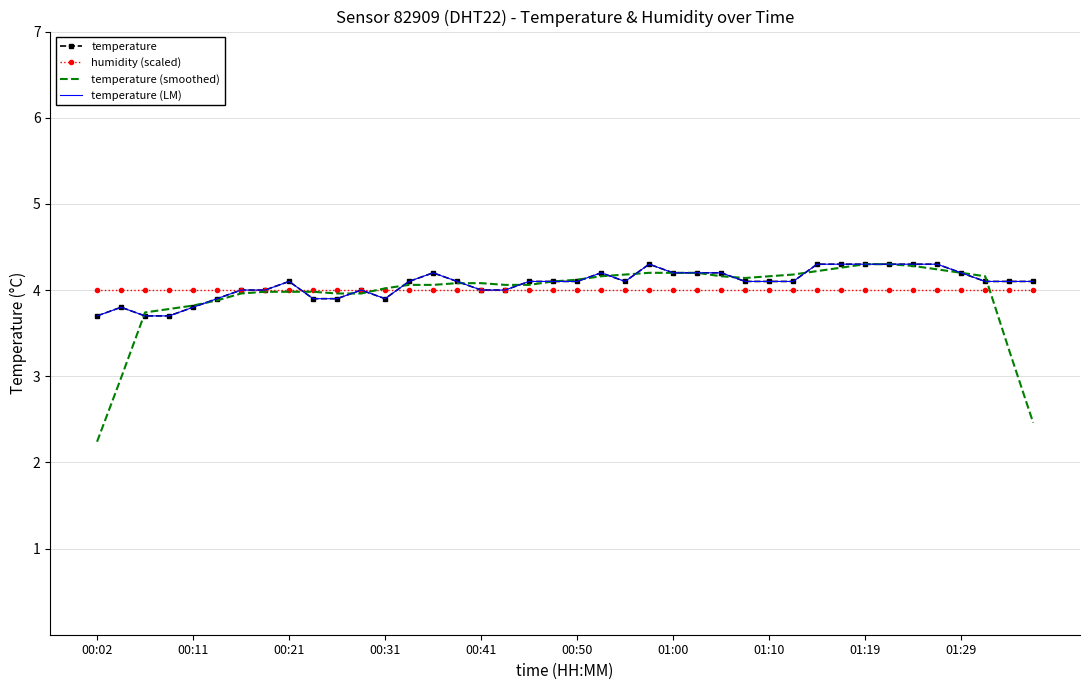

At how many categories does at least one series exceed 3?

40